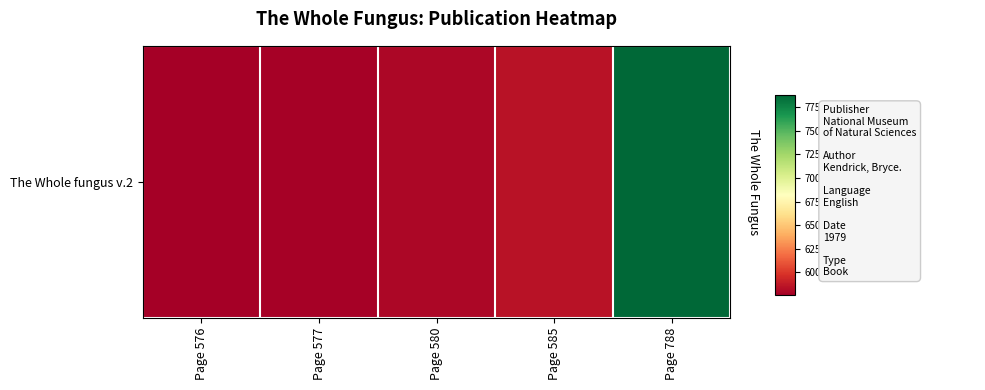

What is the change in value from Page 577 to Page 580?

+3